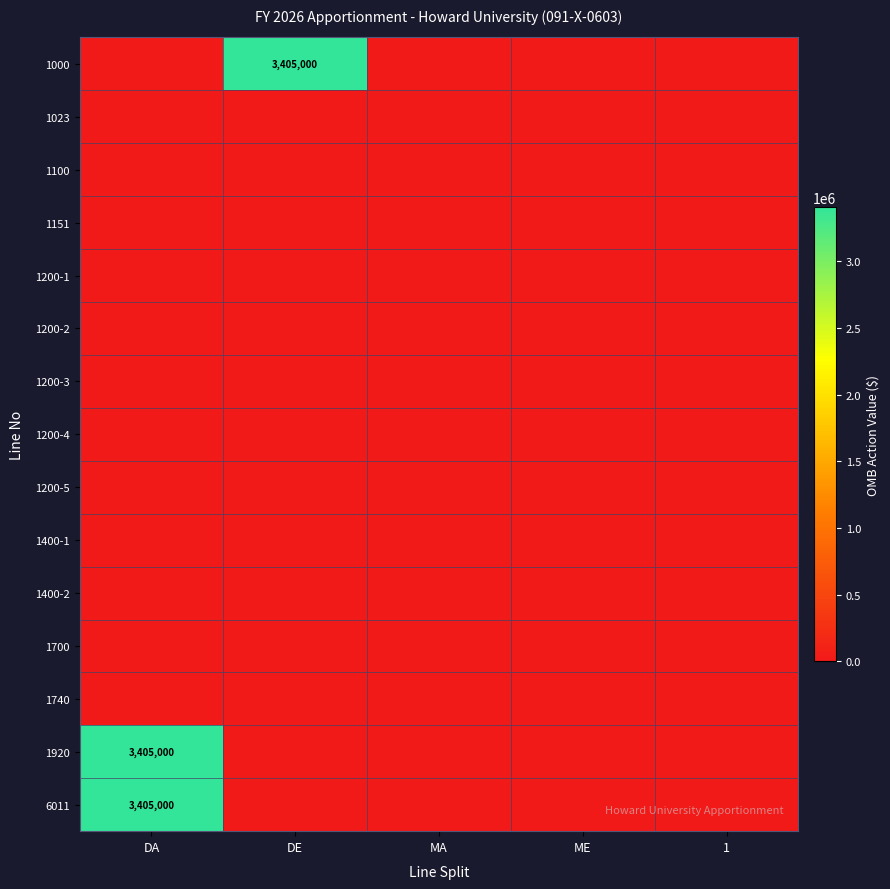

Is the value of 1400-1 at DE greater than the value of 1151 at DE?

No